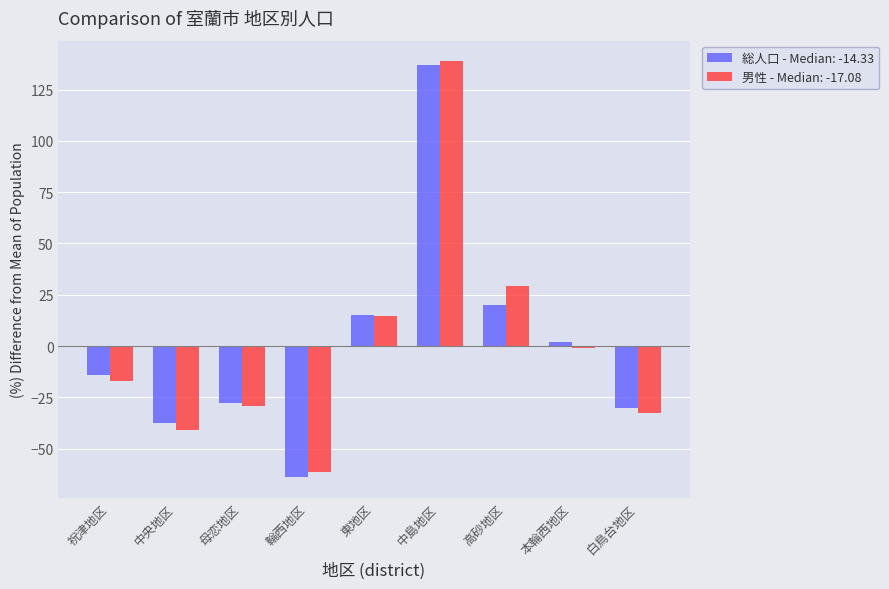

What is the total value across all series at 中央地区?

-78.5